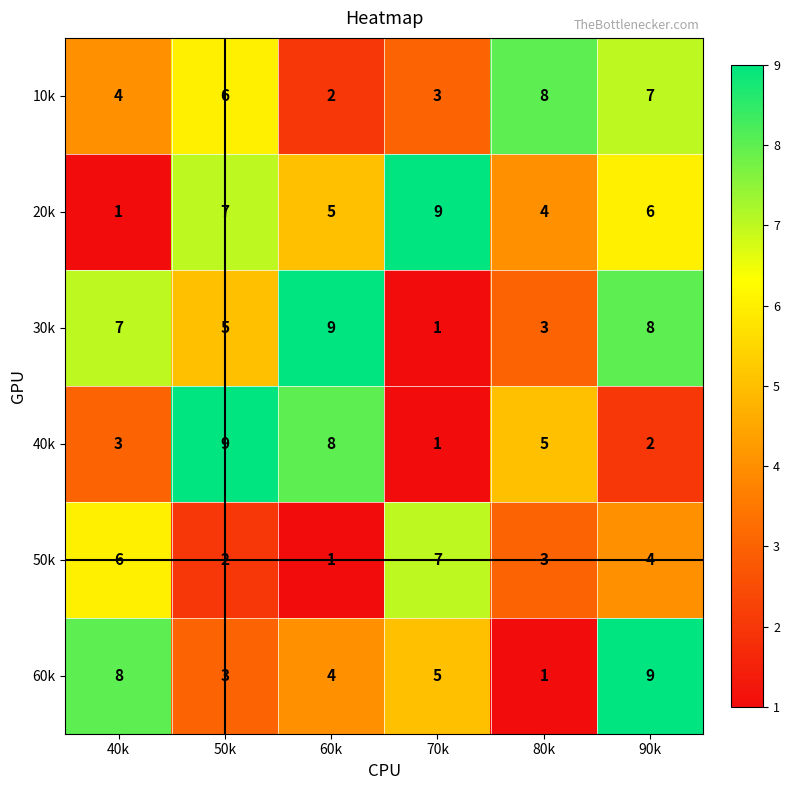

What is the total value across all series at 60k?

29